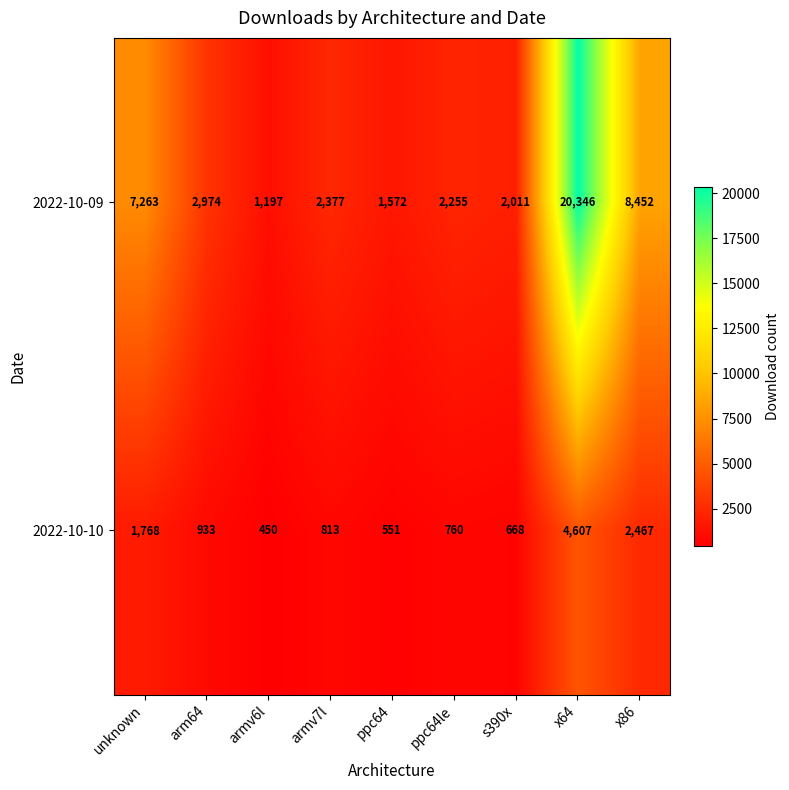

What is the total value across all series at x86?

10919